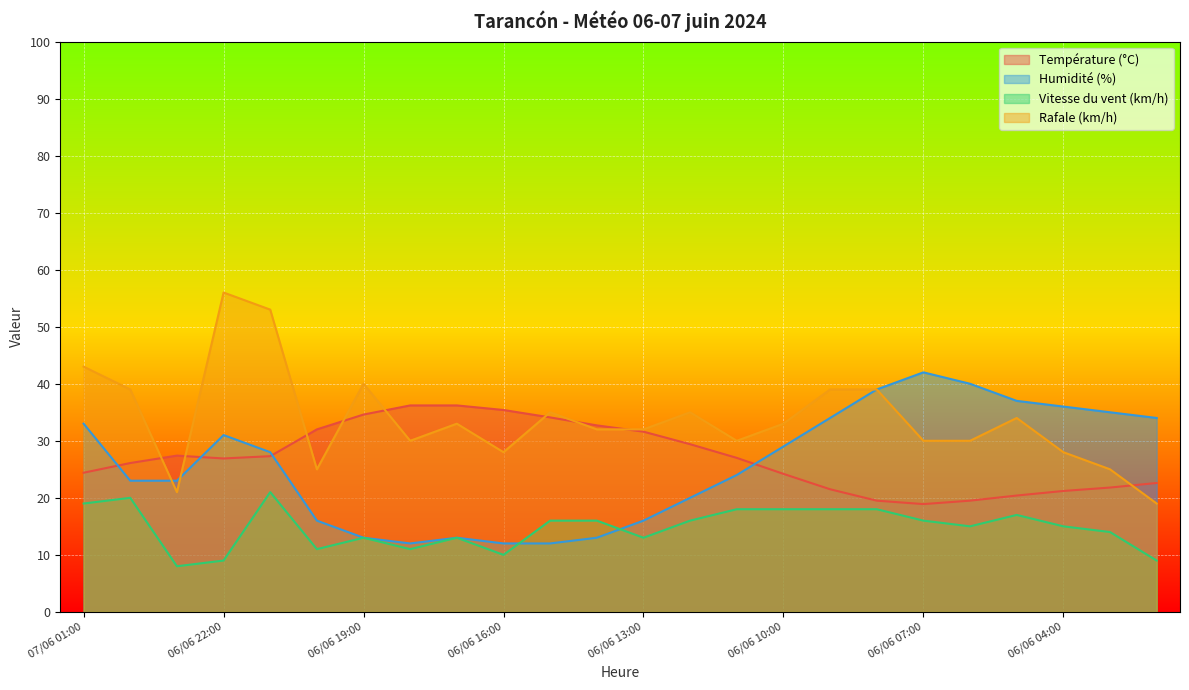

How many data points in Température (°C) are above 27?

11